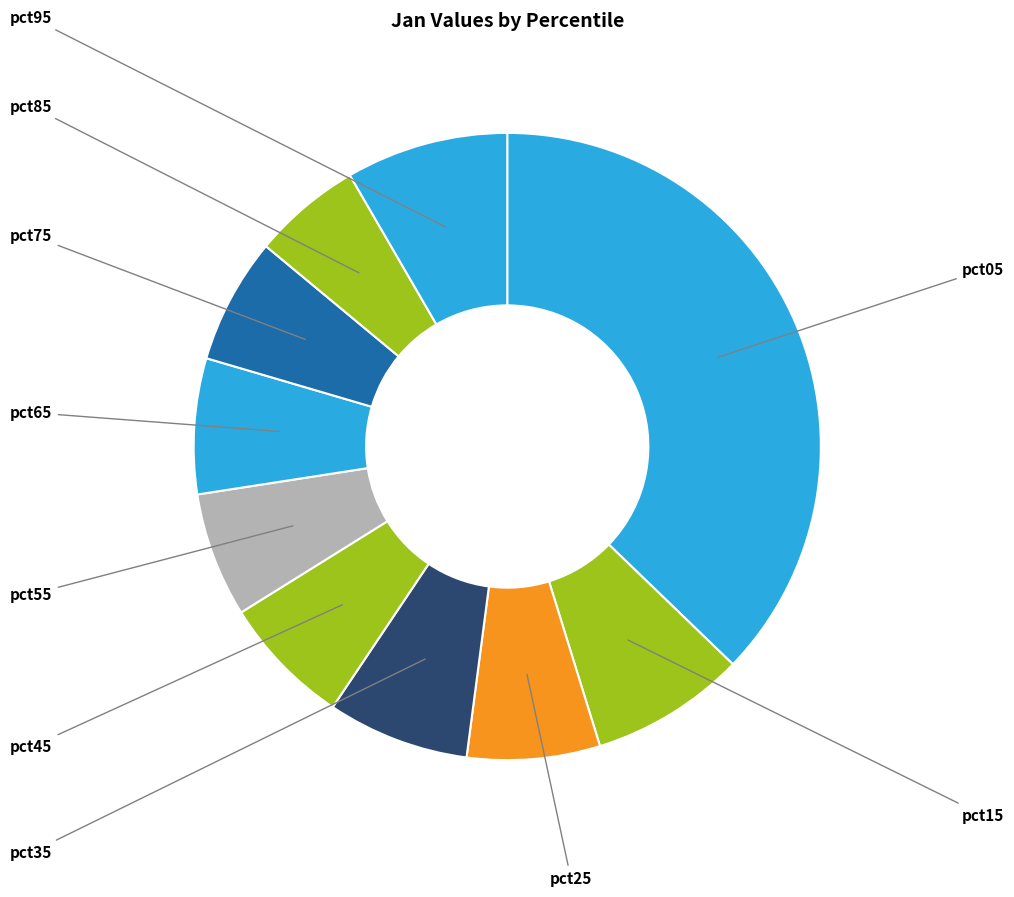

What percentage is the pct65 slice, to the nearest percent?

7%